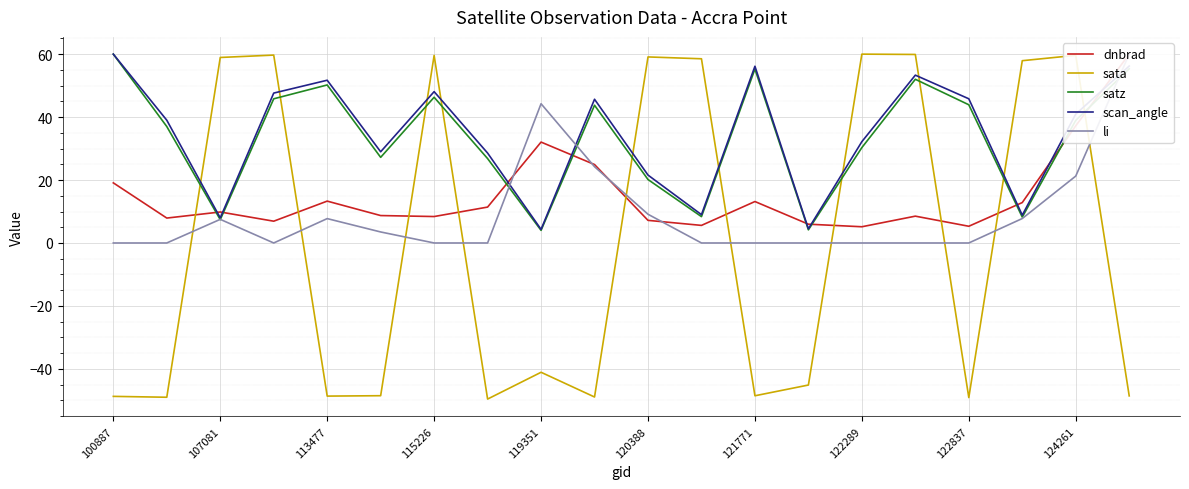

True or false: sata and satz intersect in this chart.

True